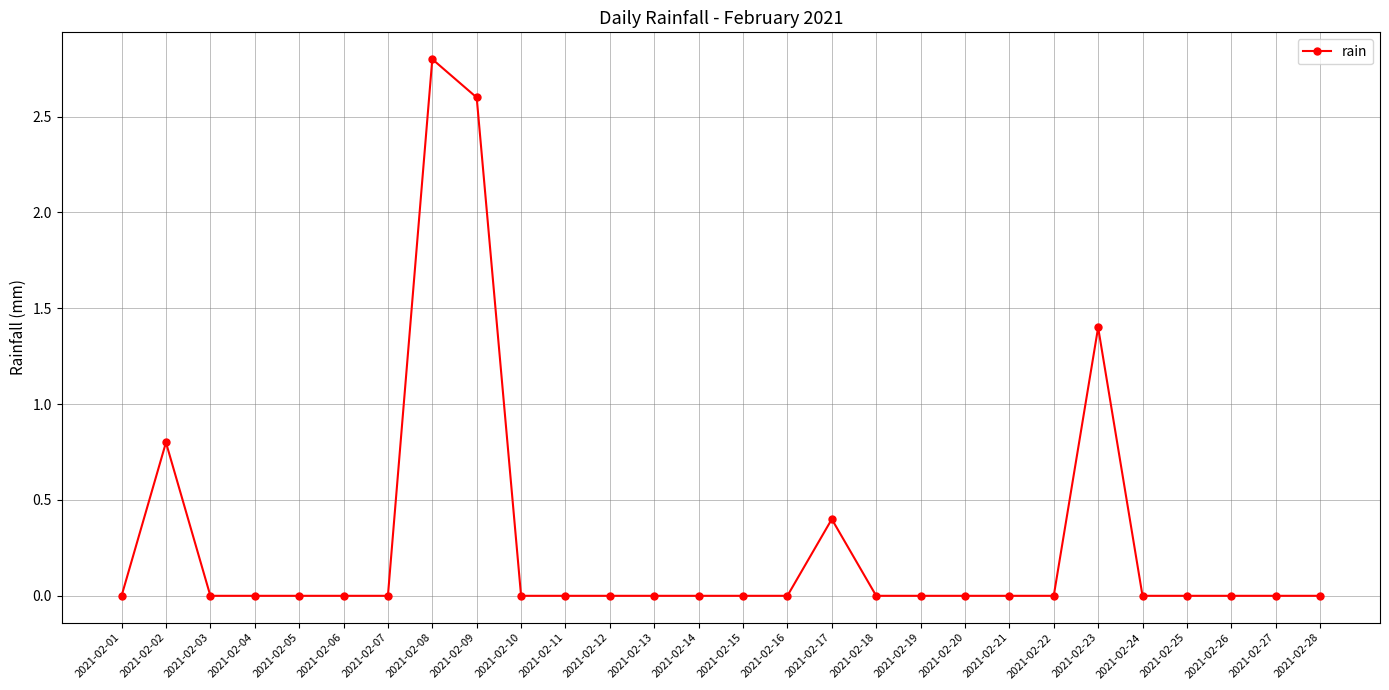

Which category has the highest value across all series?

2021-02-08